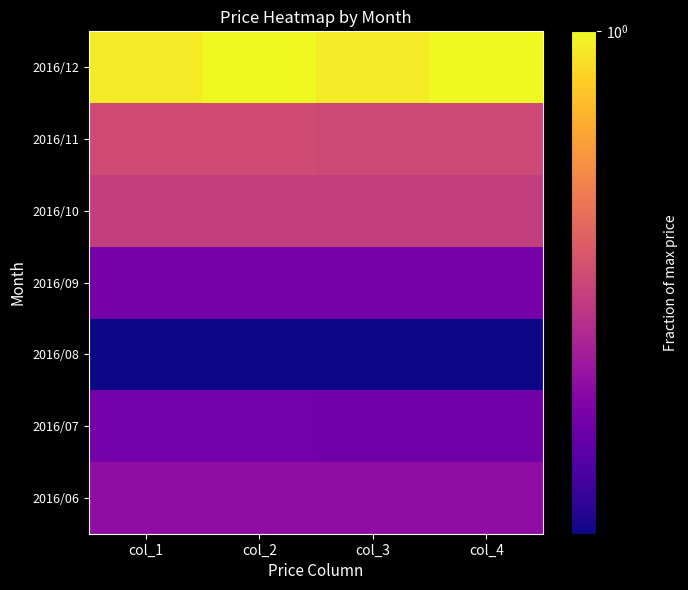

Which series has the largest total across all categories?

2016/12